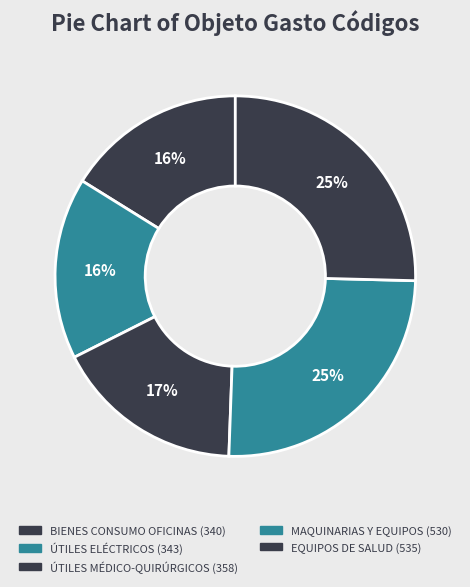

Count the number of slices in the pie.

5